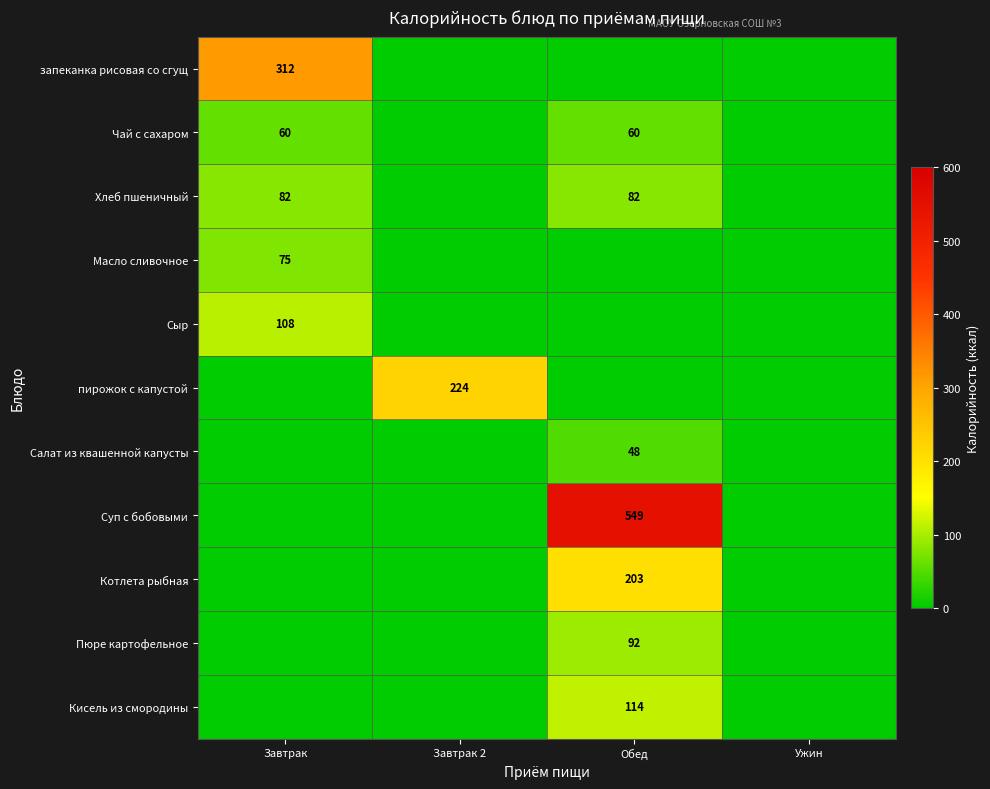

True or false: запеканка рисовая со сгущ has a value of 312 at Завтрак.

True